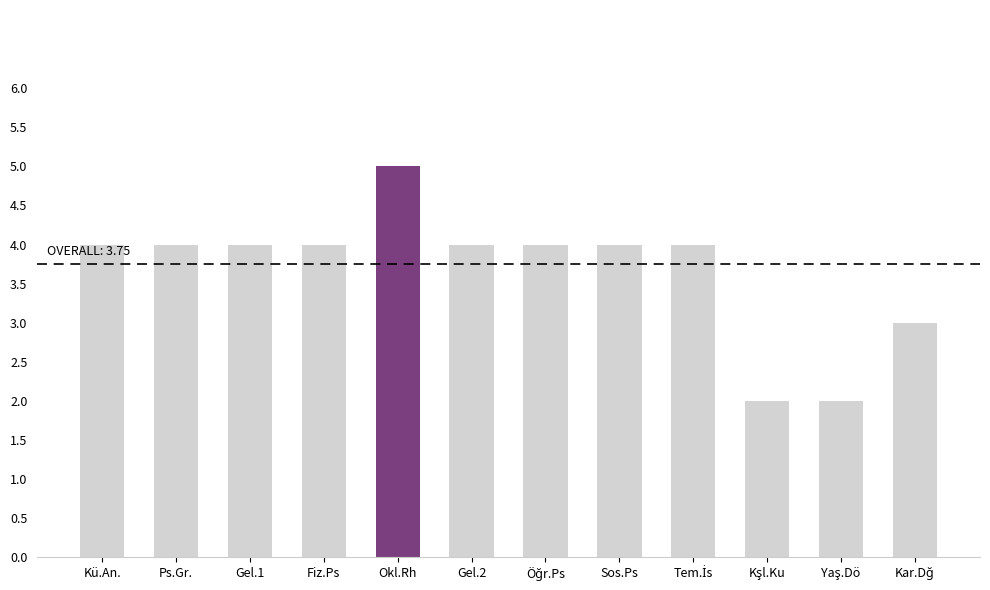

The chart shows a value of 7 at Okl.Rh. True or false?

False